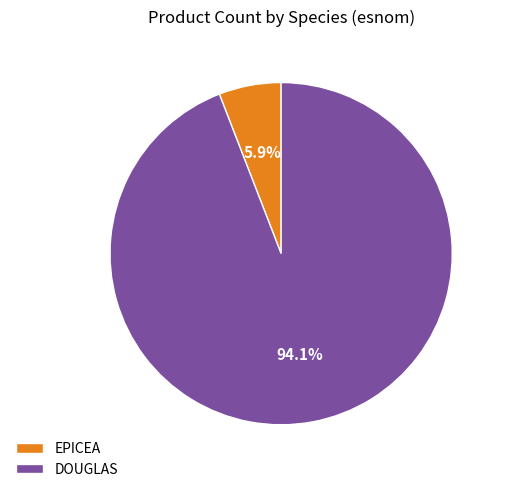

Which has a higher value, EPICEA or DOUGLAS?

DOUGLAS